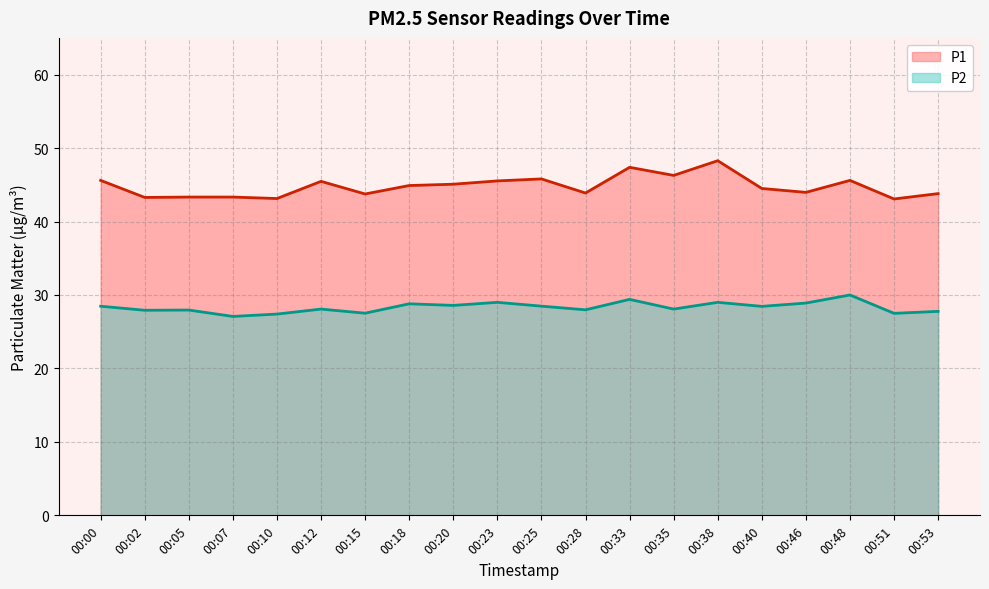

Does the chart display data point markers on the line(s)?

No